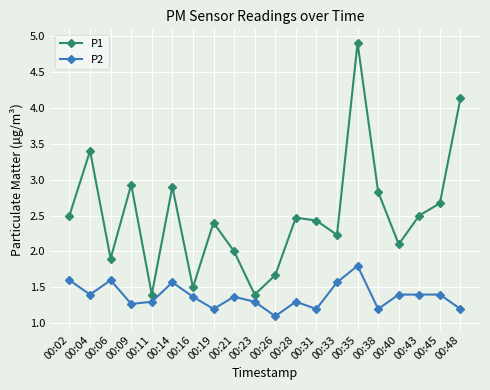

True or false: P2 and P1 cross at least once.

False